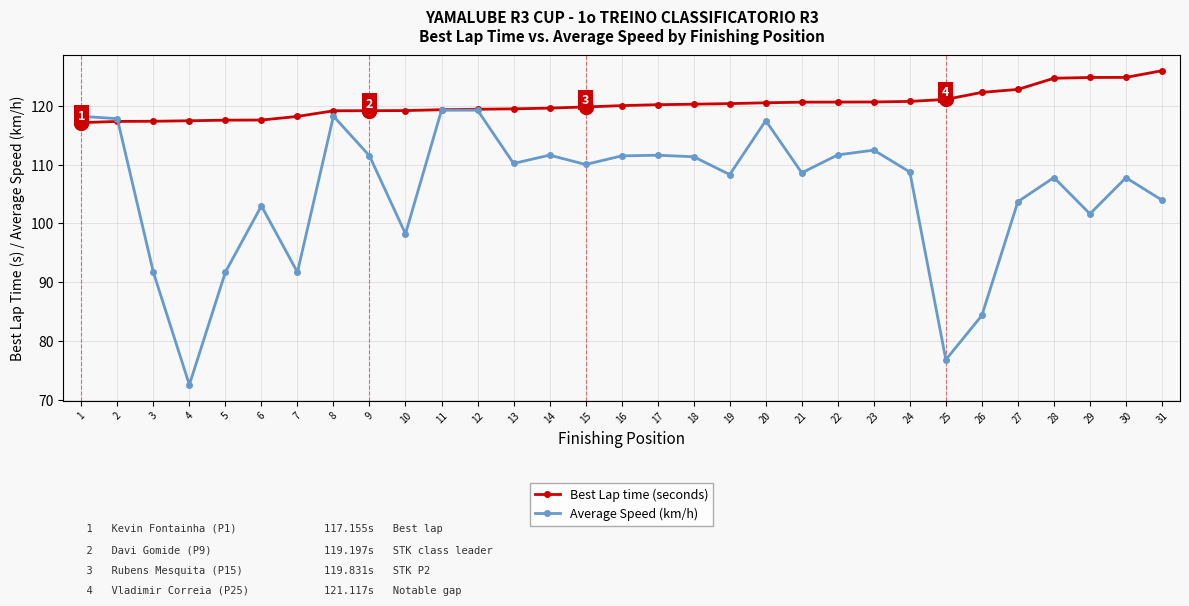

Count the number of data series in this chart.

2